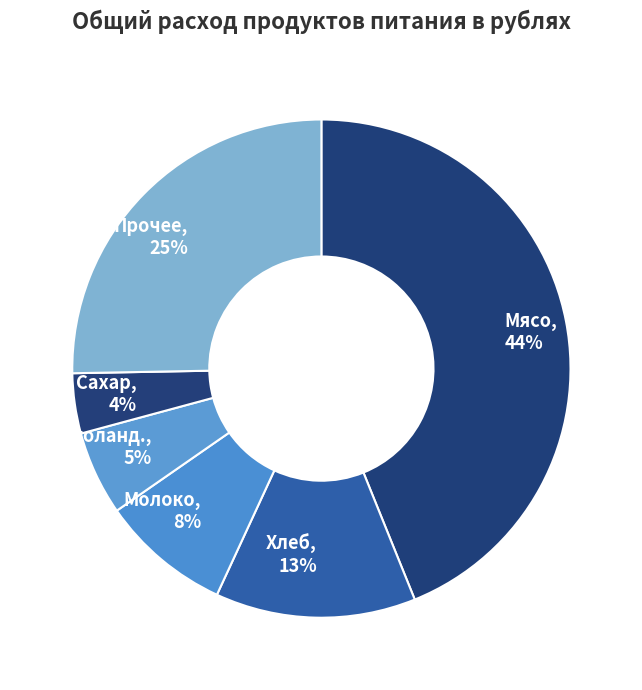

How many slices are in this pie chart?

6